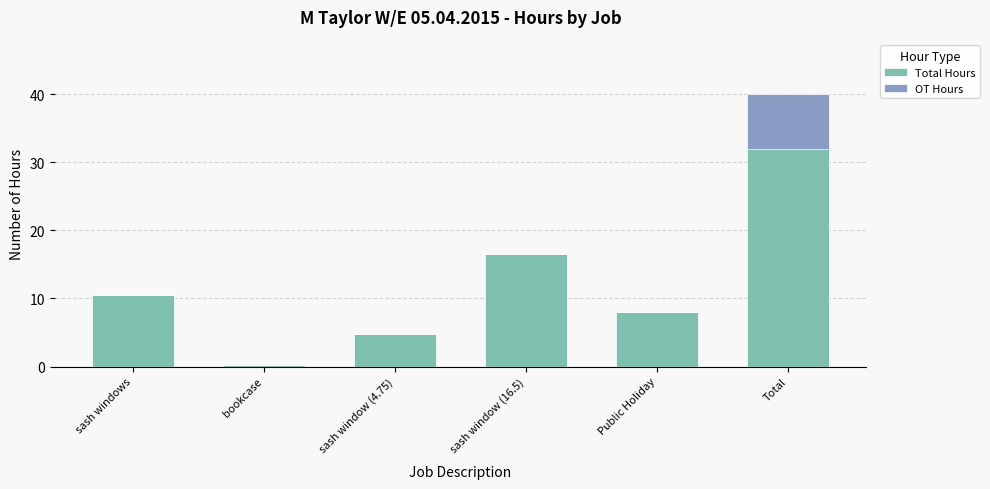

List the series in order of their overall mean, highest first.

Total Hours, OT Hours